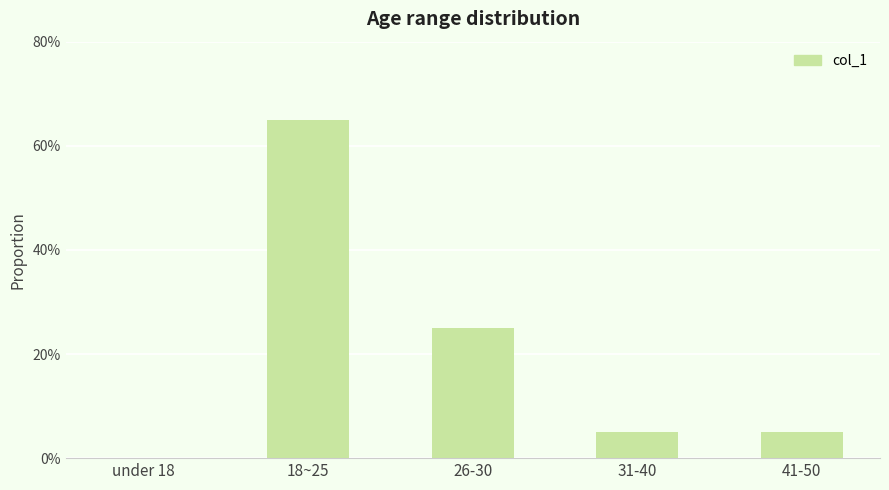

Is it true that the value at 31-40 is 0.1?

False